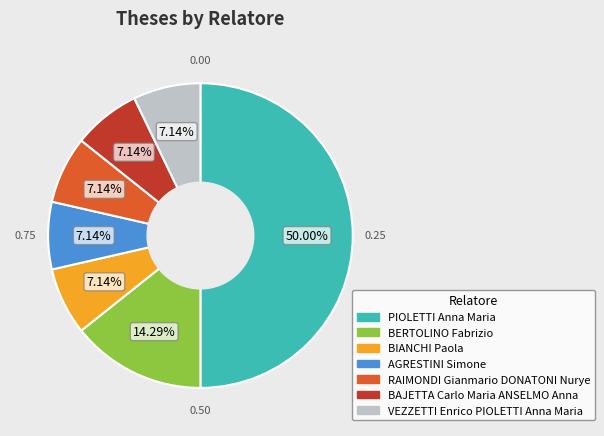

Count the number of slices in the pie.

7